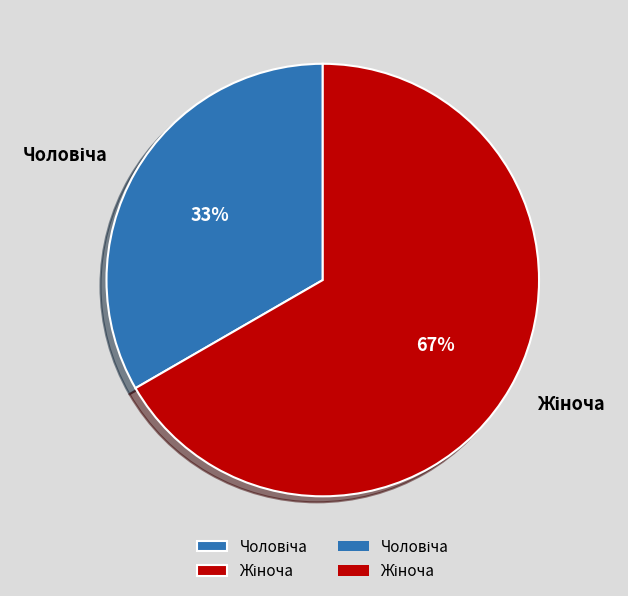

Is there a majority slice in this chart?

Yes